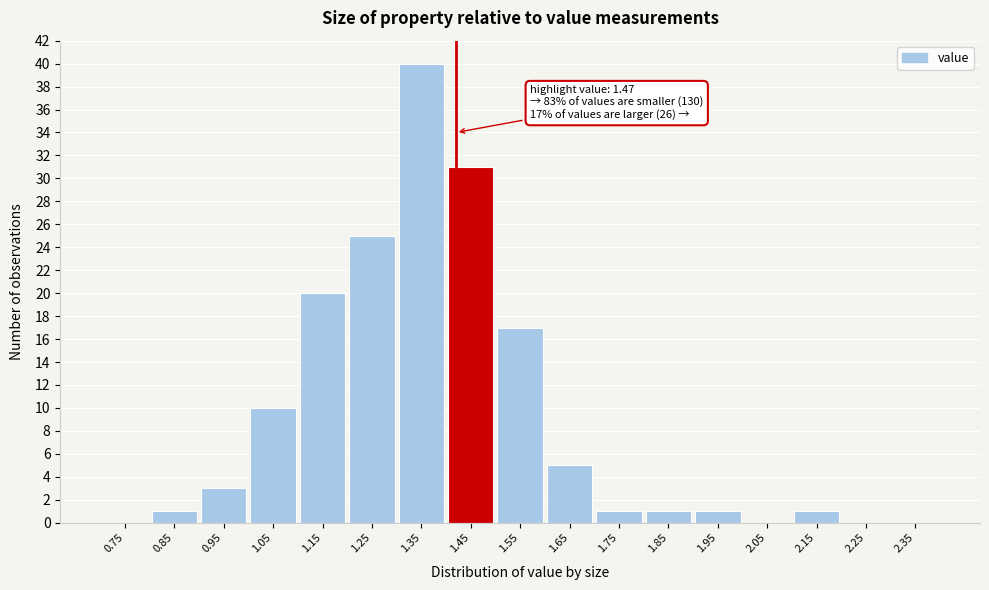

Reading left to right, extract all data points from this chart.

0.75=0	0.85=1	0.95=3	1.05=10	1.15=20	1.25=25	1.35=40	1.45=31	1.55=17	1.65=5	1.75=1	1.85=1	1.95=1	2.05=0	2.15=1	2.25=0	2.35=0